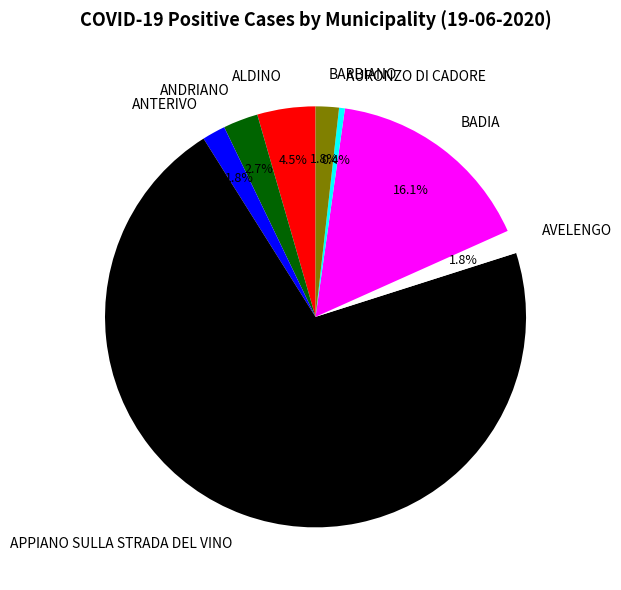

What percentage do ANDRIANO and BADIA together represent?

18.8%